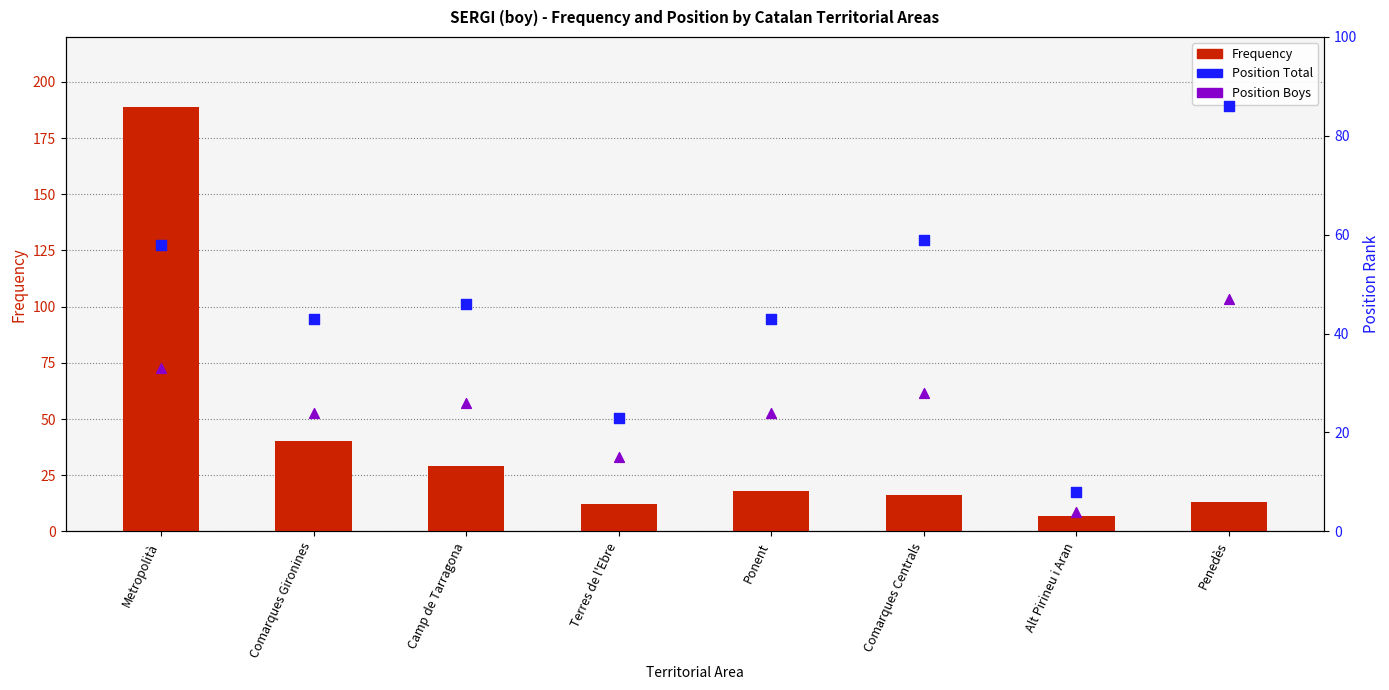

Which series has the largest total across all categories?

Position Total